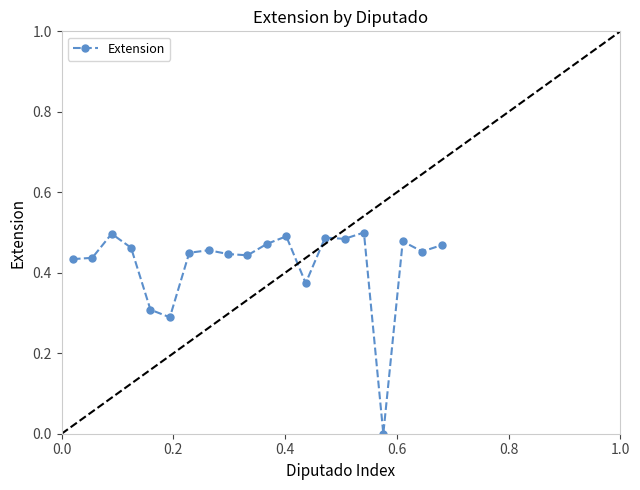

Does the chart display data point markers on the line(s)?

Yes